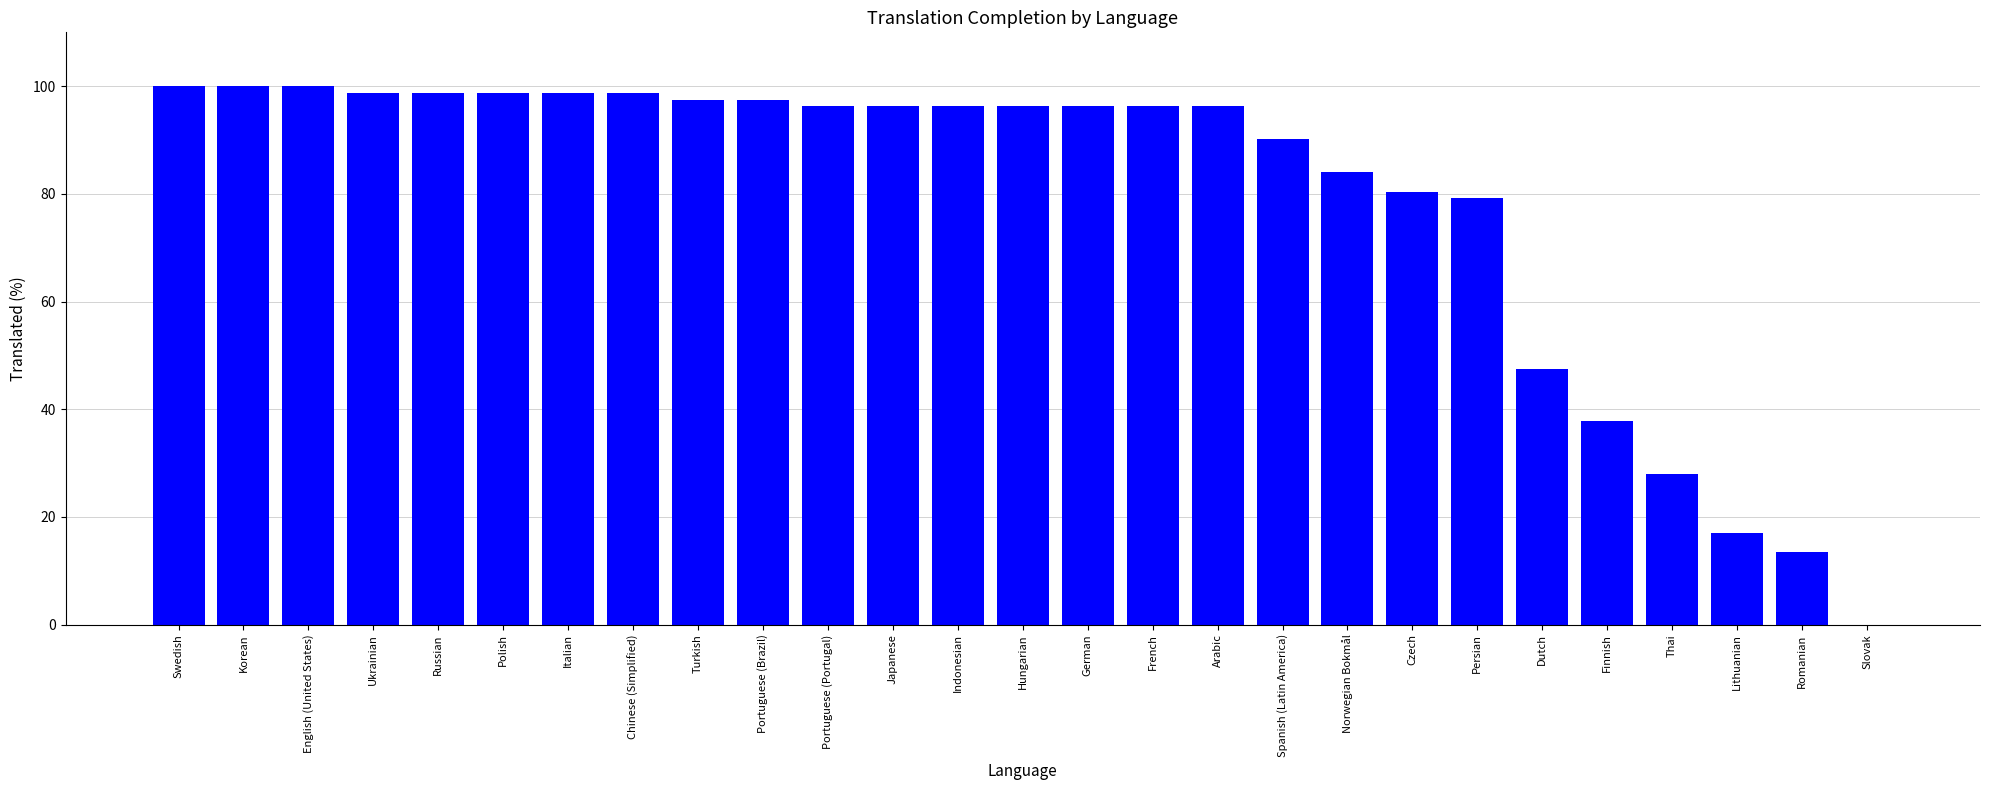

Reading left to right, extract all data points from this chart.

Swedish=100.0	Korean=100.0	English (United States)=100.0	Ukrainian=98.7	Russian=98.7	Polish=98.7	Italian=98.7	Chinese (Simplified)=98.7	Turkish=97.5	Portuguese (Brazil)=97.5	Portuguese (Portugal)=96.3	Japanese=96.3	Indonesian=96.3	Hungarian=96.3	German=96.3	French=96.3	Arabic=96.3	Spanish (Latin America)=90.2	Norwegian Bokmål=84.1	Czech=80.4	Persian=79.2	Dutch=47.5	Finnish=37.8	Thai=28.0	Lithuanian=17.0	Romanian=13.4	Slovak=0.0